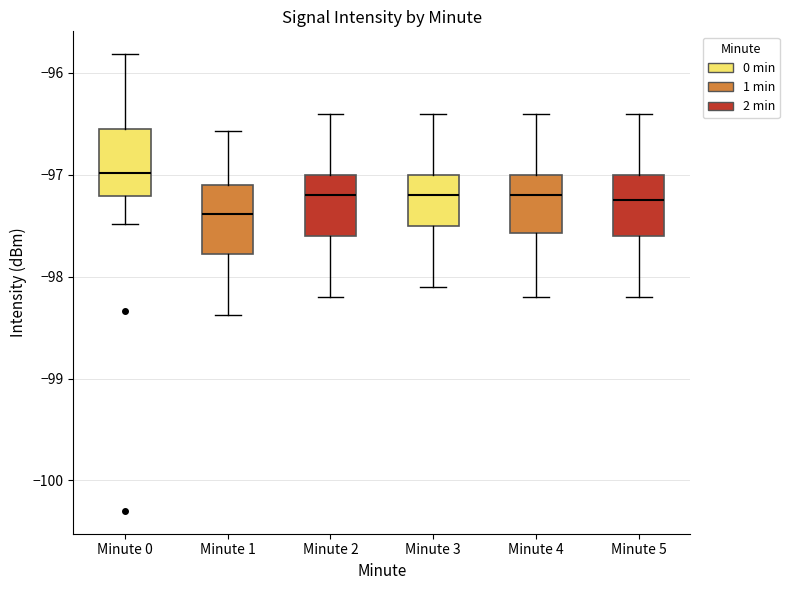

Reading left to right, transcribe this box plot: for each box, give where its median line is, the range the box spans, and where its two whiskers end, as read against the y-axis. The values are not printed on the chart, so give them approximately, as read against the axis.

Minute 0: median -97.0, box -97.2 to -96.5, whiskers -97.5 to -95.8
Minute 1: median -97.4, box -97.8 to -97.1, whiskers -98.4 to -96.6
Minute 2: median -97.2, box -97.6 to -97.0, whiskers -98.2 to -96.4
Minute 3: median -97.2, box -97.5 to -97.0, whiskers -98.1 to -96.4
Minute 4: median -97.2, box -97.6 to -97.0, whiskers -98.2 to -96.4
Minute 5: median -97.2, box -97.6 to -97.0, whiskers -98.2 to -96.4